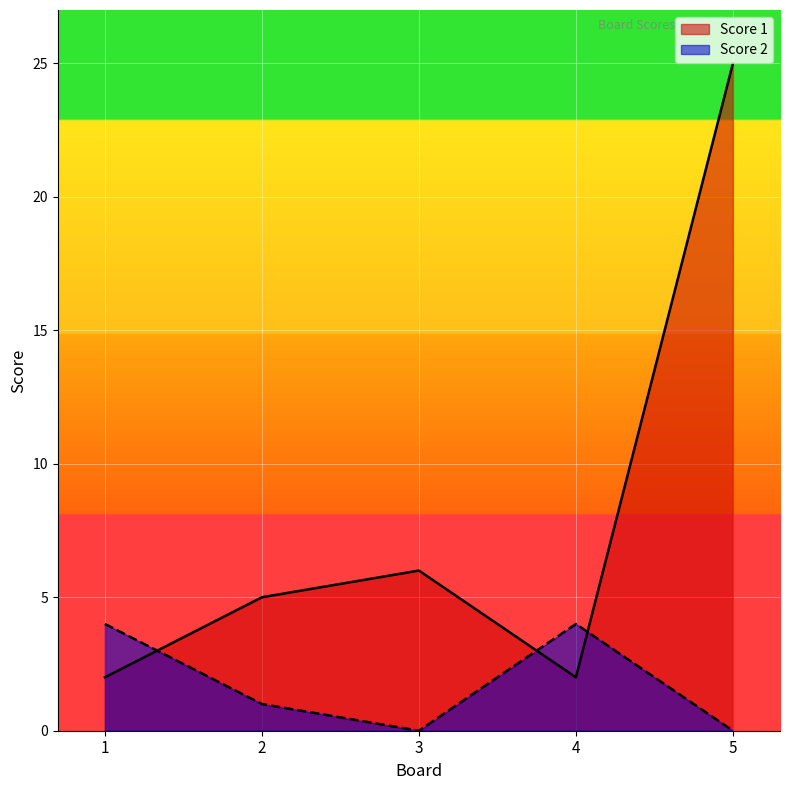

At which category is the sum across all series the highest?

5